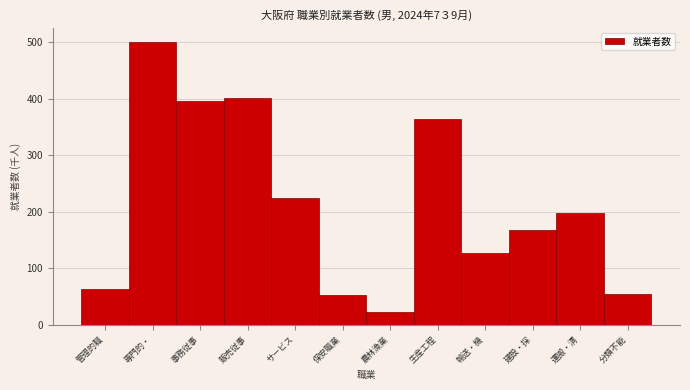

What is the label of the 12th bar from the left?

分類不能